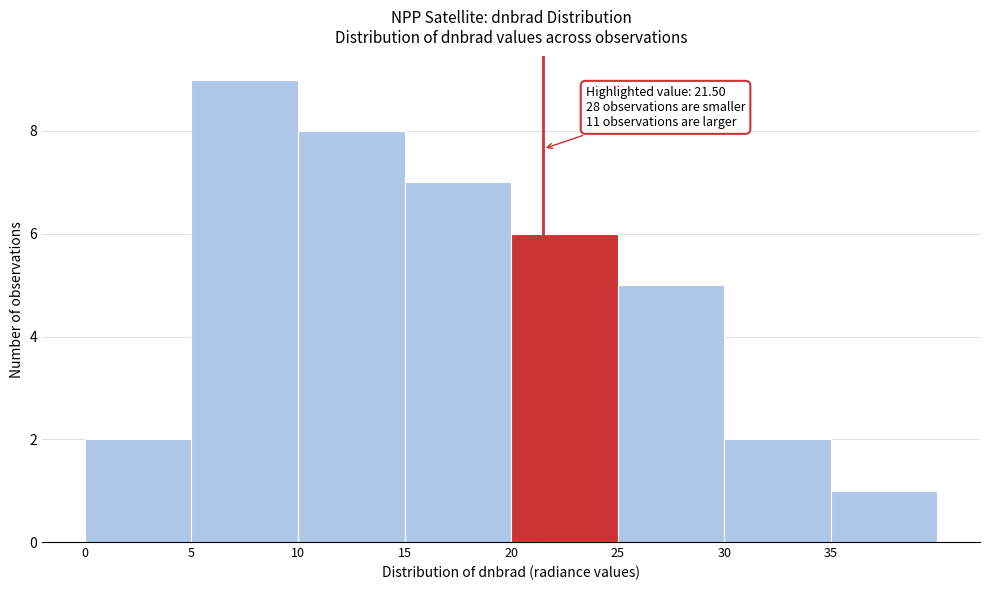

Over which range of the x-axis is the bar tallest?

5 to 10